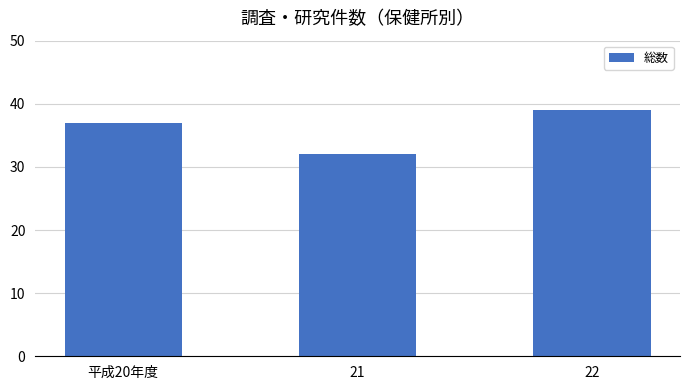

Are the bars horizontal?

No